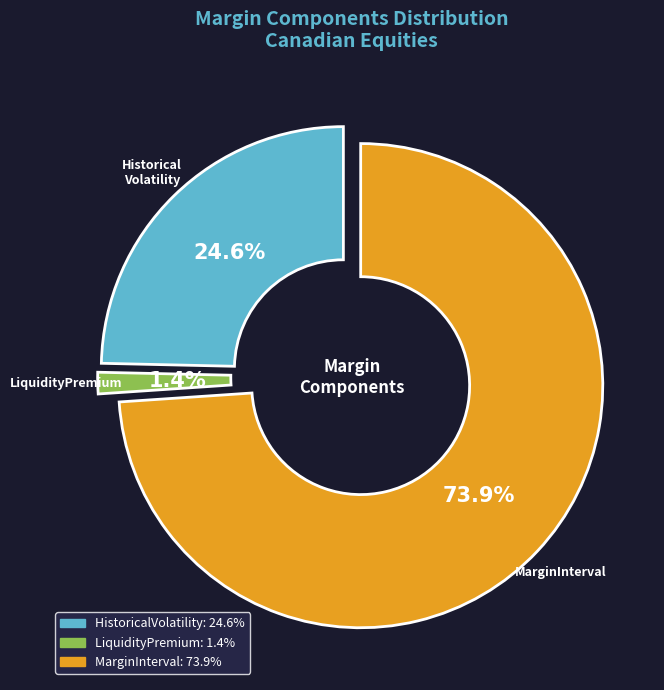

Which category has the smallest portion of the pie?

LiquidityPremium